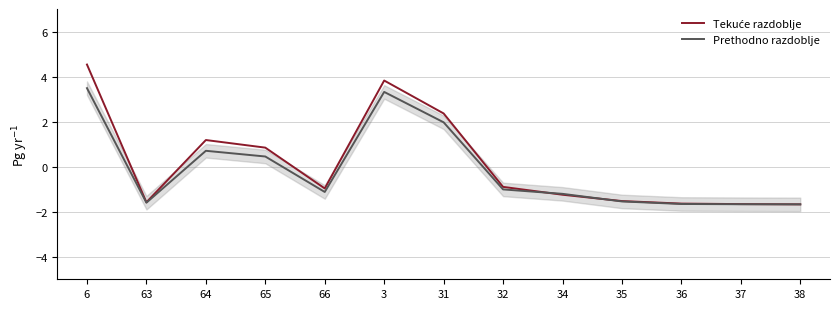

What is the difference between the Prethodno razdoblje values at 35 and 6?

5.0